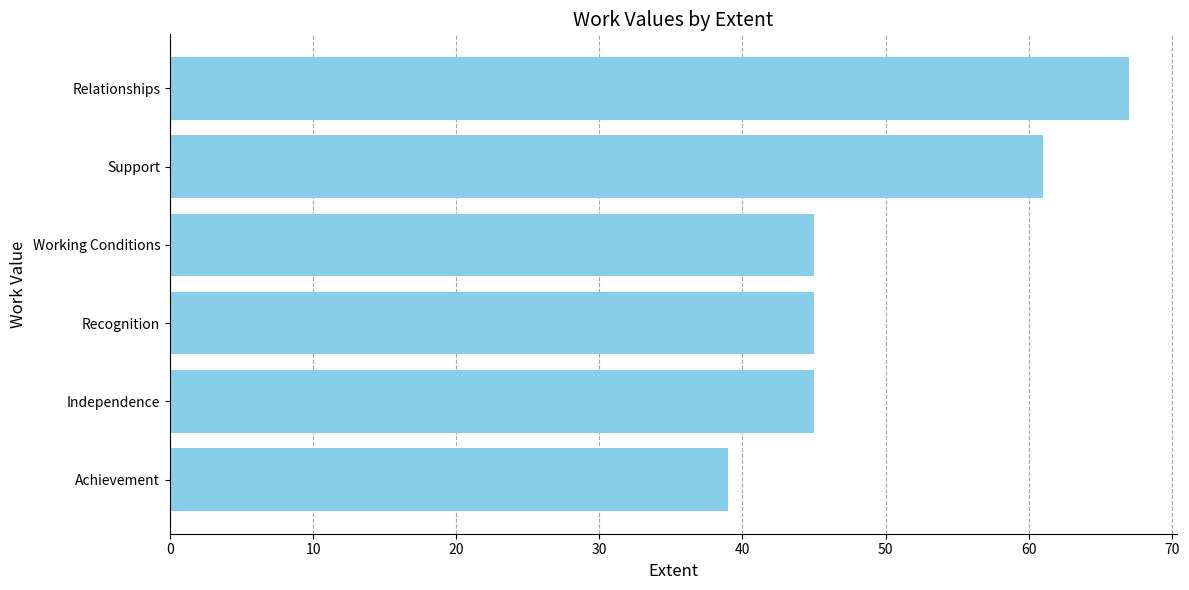

What is the average value?

50